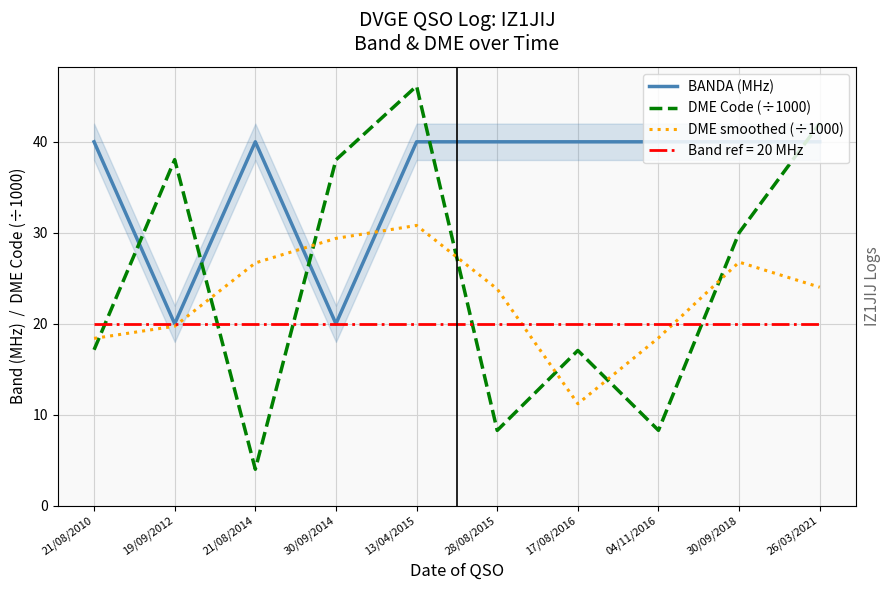

What is the value of the DME smoothed (÷1000) point at the 10th from the left?

24.0